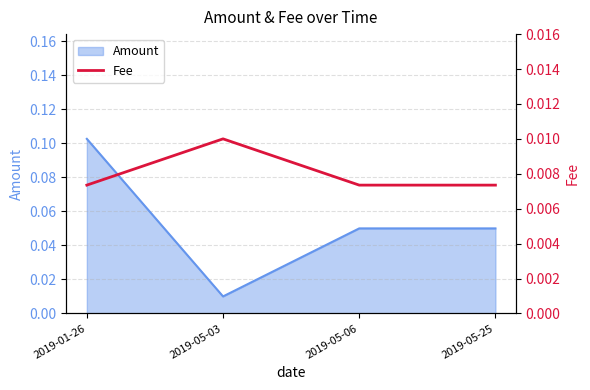

True or false: Amount has a value of 0.2 at 2019-01-26.

False